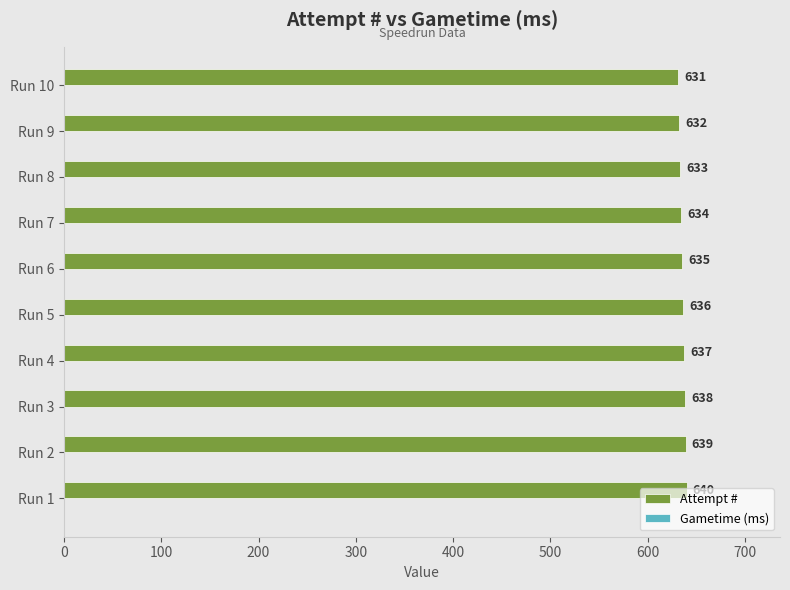

Is it true that the value at Run 10 is 631?

True